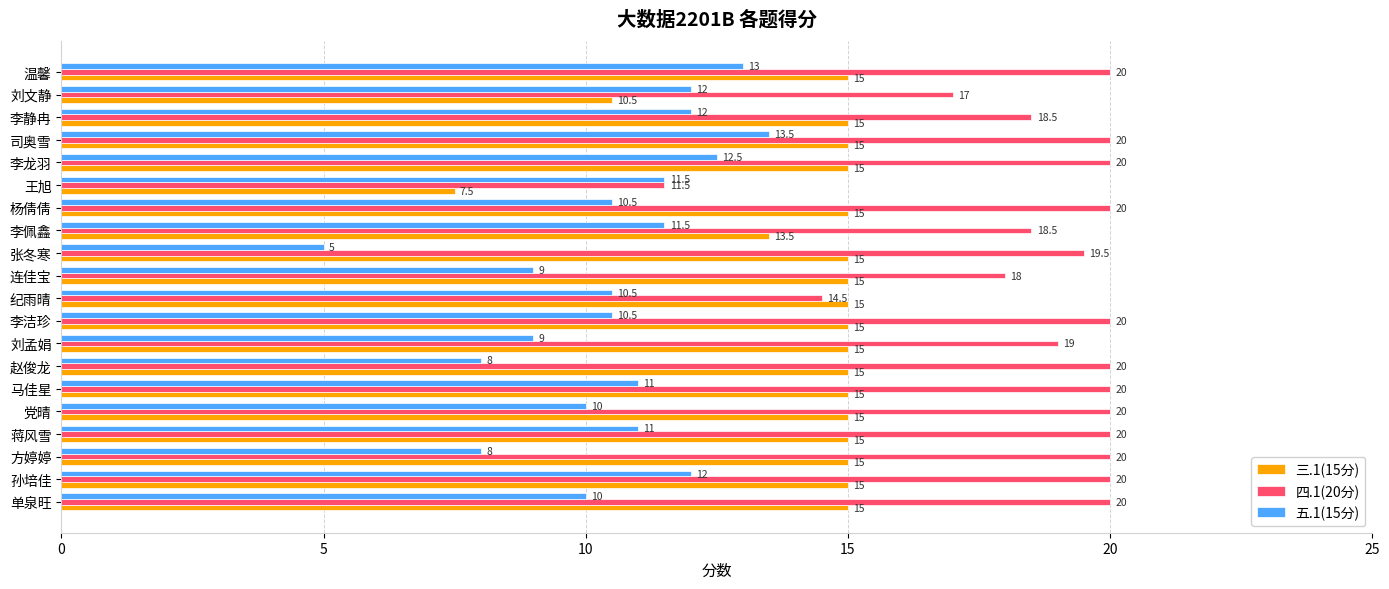

Count the number of categories in the chart.

20